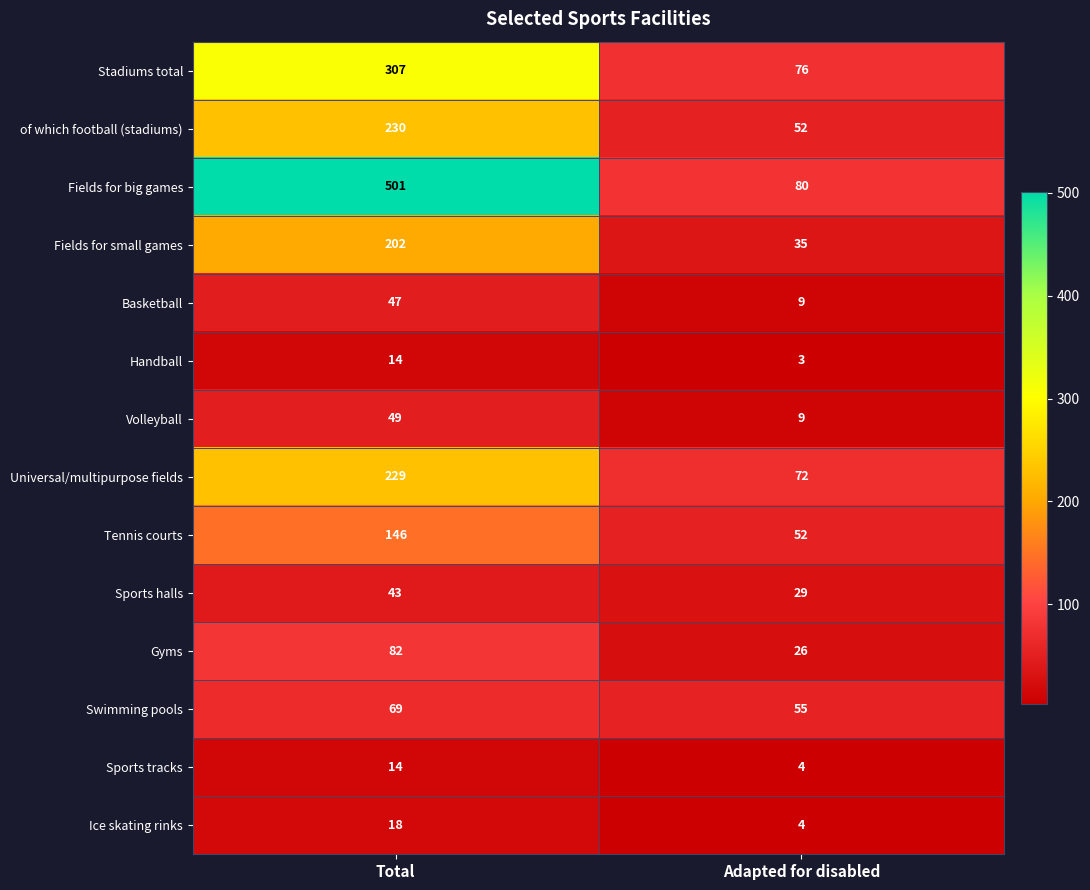

Count the number of categories in the chart.

2